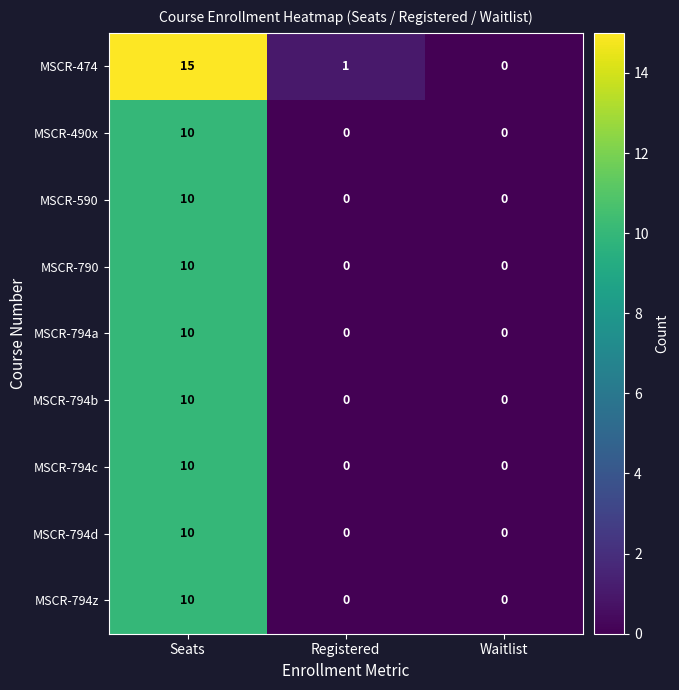

Which series has the widest spread of values?

MSCR-474